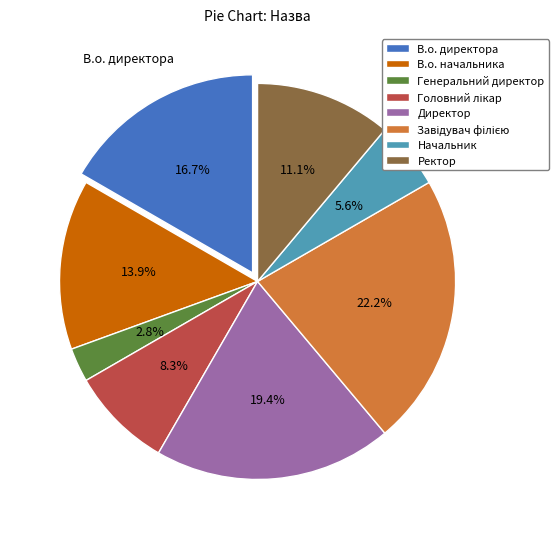

Which category has the smallest portion of the pie?

Генеральний директор